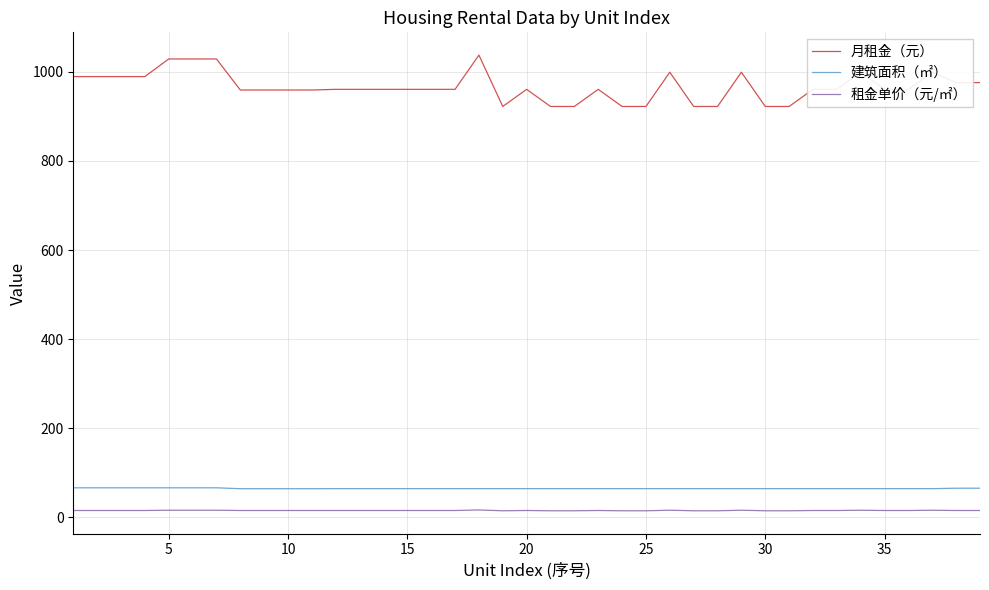

What is the maximum value for 月租金（元）?

1037.8